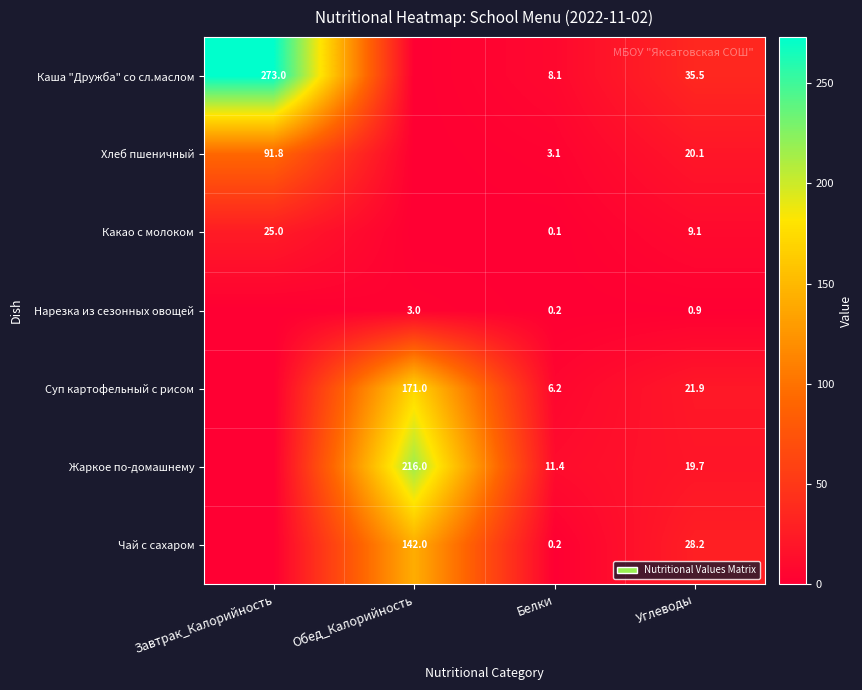

At Углеводы, list the series in order from smallest to largest.

Нарезка из сезонных овощей, Какао с молоком, Жаркое по-домашнему, Хлеб пшеничный, Суп картофельный с рисом, Чай с сахаром, Каша "Дружба" со сл.маслом